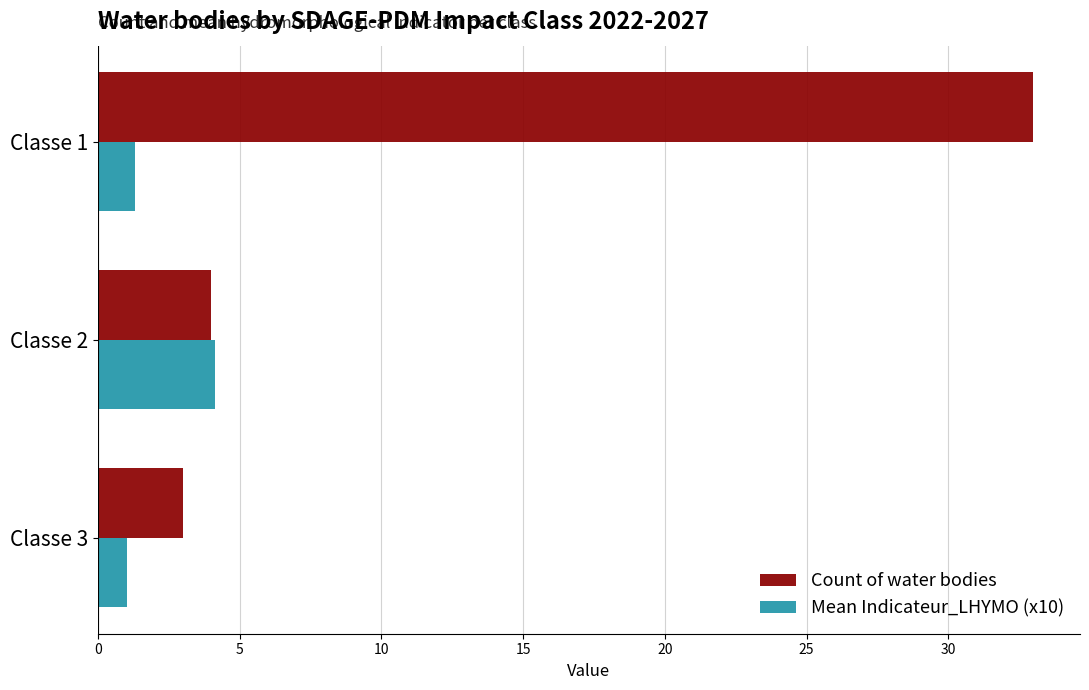

What is the spread (max minus min) of values at Classe 3?

2.0